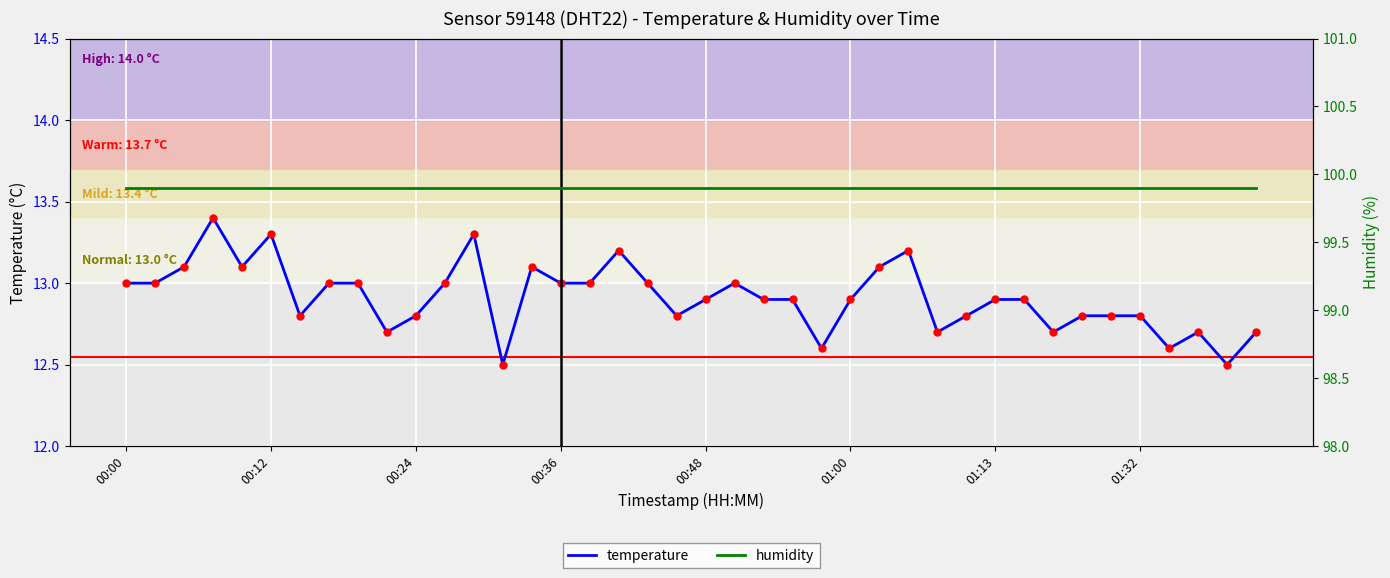

List the series in order of their peak value, highest first.

humidity, temperature